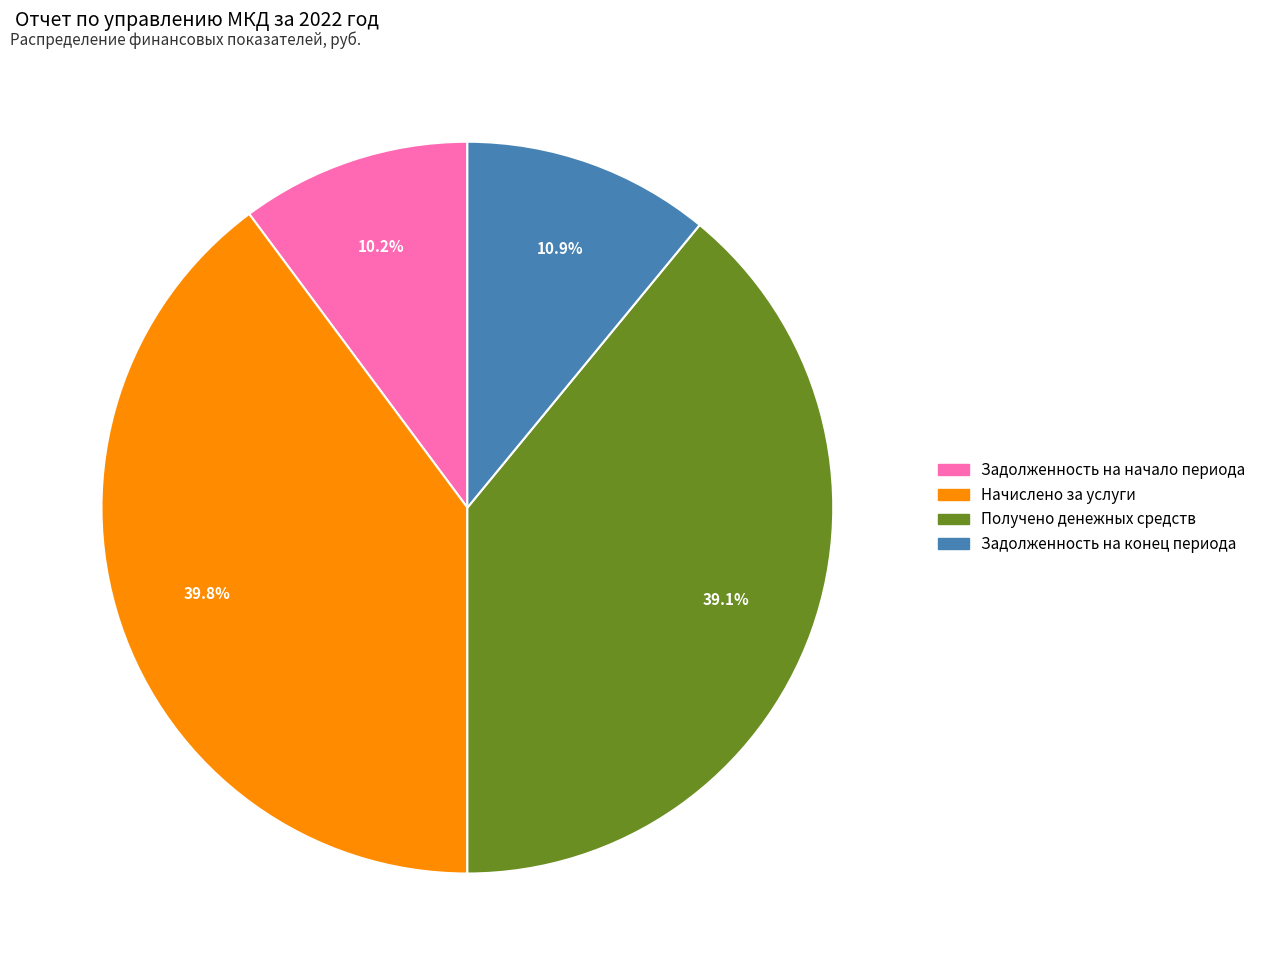

To the nearest percent, what is the difference between the Получено денежных средств and Задолженность на конец периода slice percentages?

28%